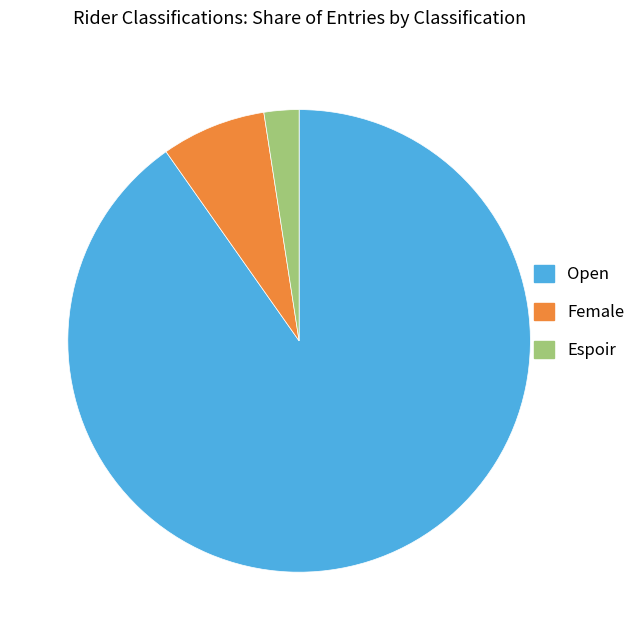

Which category has the biggest portion of the pie?

Open